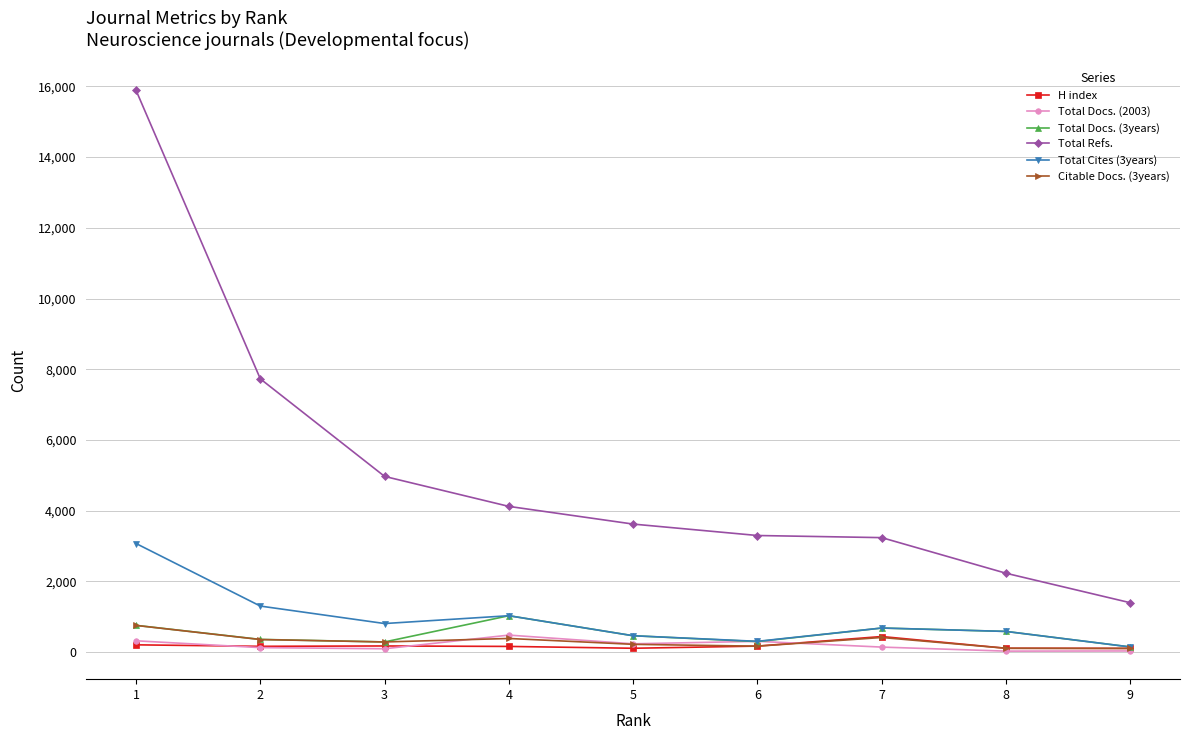

True or false: Total Refs. has more than 2 interior local peaks.

False